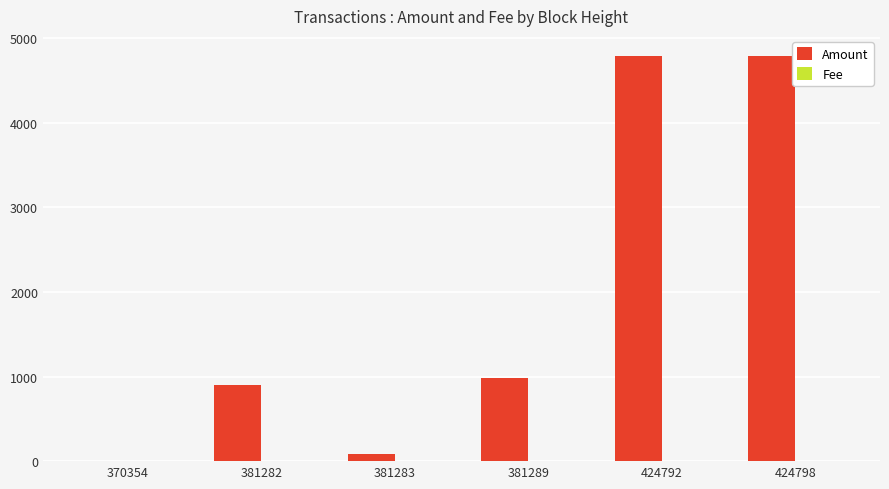

Which series has the largest total across all categories?

Amount